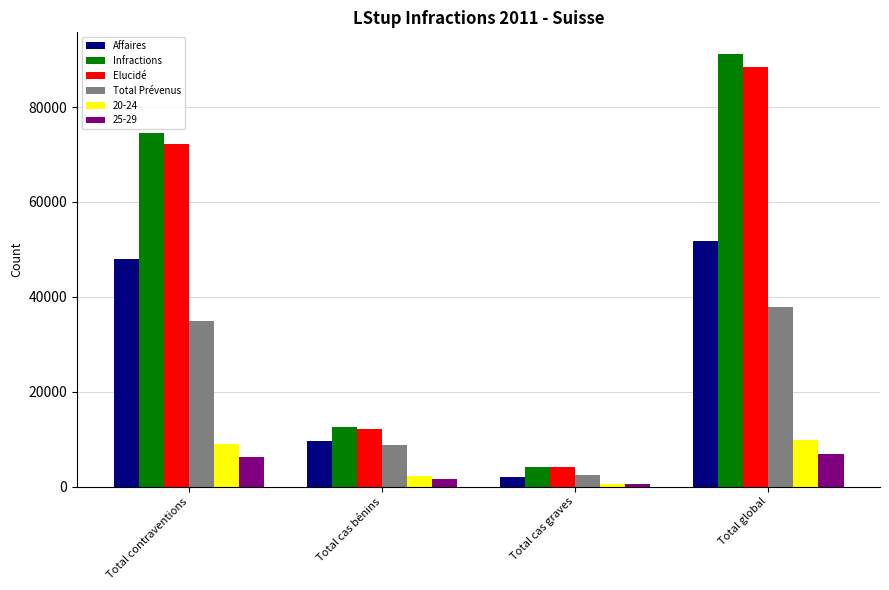

What is the highest value of the Infractions series?

91211